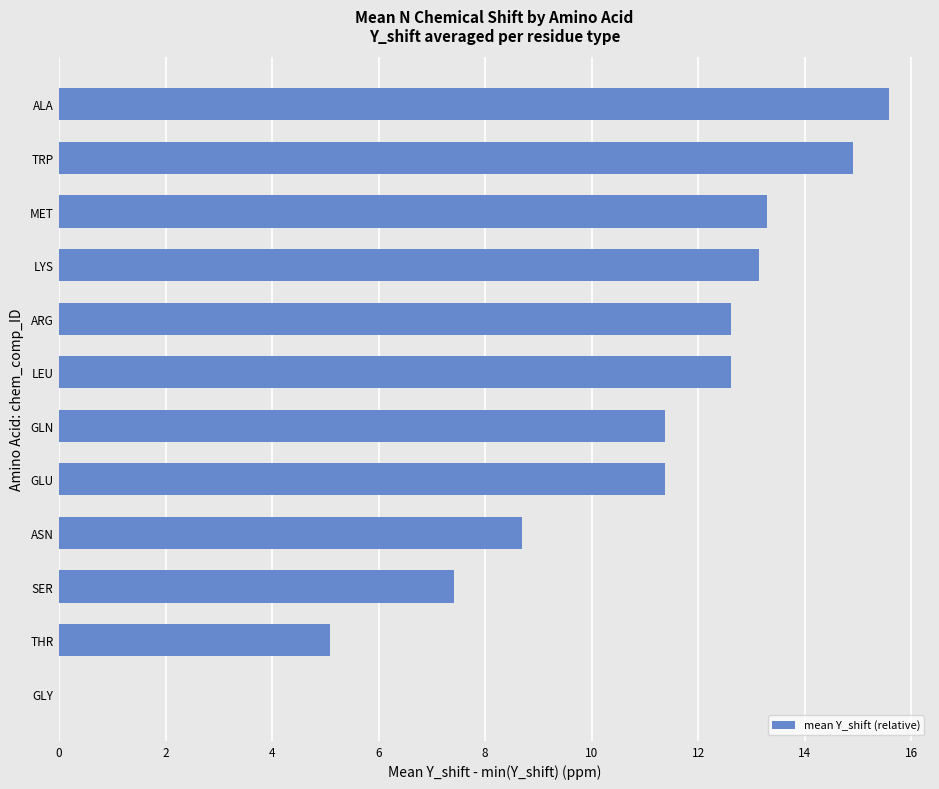

The chart shows a value of 12.6 at LEU. True or false?

True